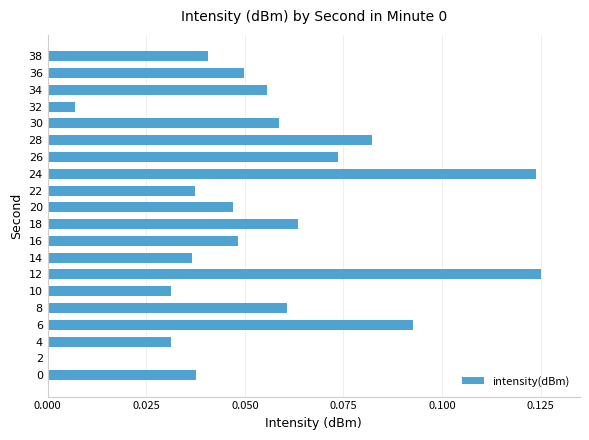

What is the sum of all values?

1.1